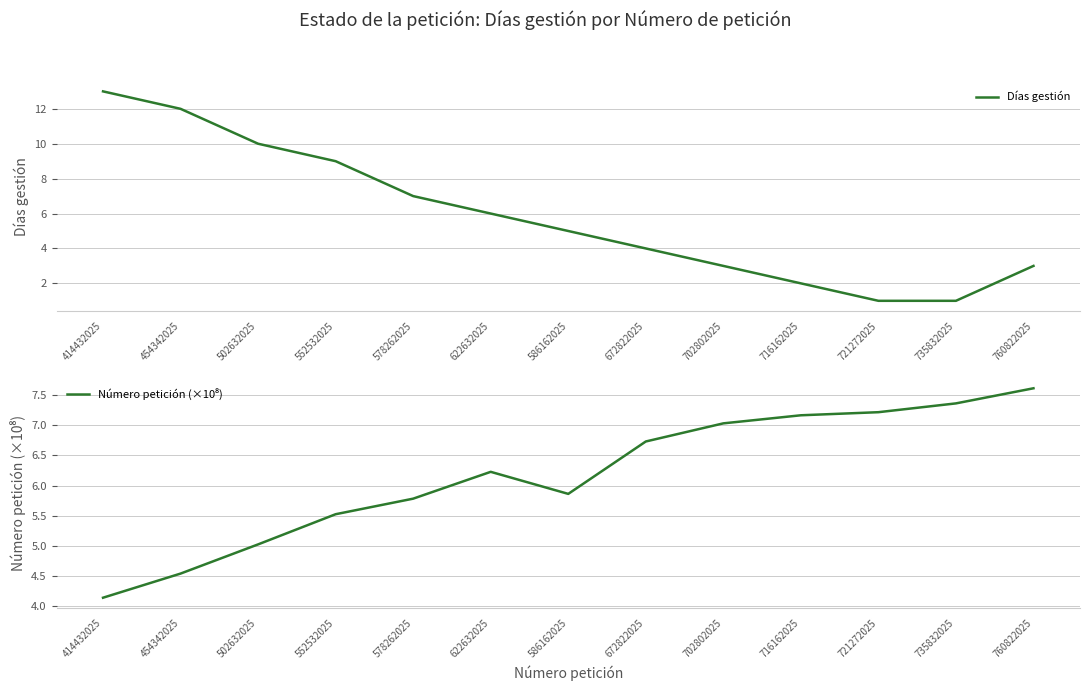

What is the total value across all series at 454342025?

16.5